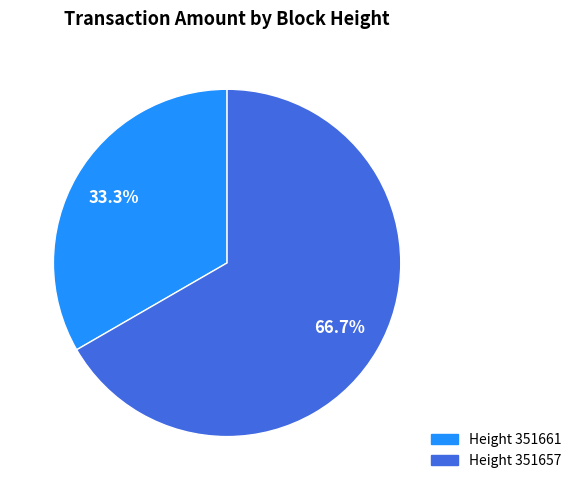

Is there a majority slice in this chart?

Yes